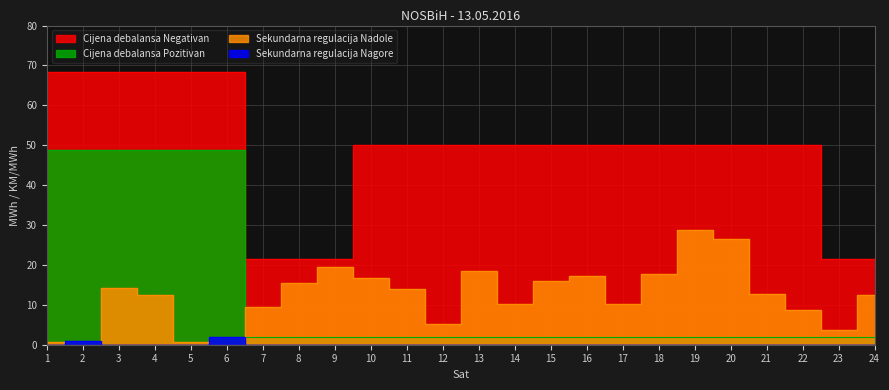

Reading left to right, extract all data points from this chart.

Sekundarna regulacija Nadole: 1=0.7	2=0.0	3=14.3	4=12.6	5=0.6	6=0.0	7=9.4	8=15.5	9=19.5	10=16.6	11=14.0	12=5.1	13=18.4	14=10.2	15=15.9	16=17.2	17=10.3	18=17.8	19=28.7	20=26.6	21=12.7	22=8.8	23=3.6	24=12.5
Sekundarna regulacija Nagore: 1=0.0	2=1.0	3=0.0	4=0.0	5=0.0	6=1.9	7=0.0	8=0.0	9=0.0	10=0.0	11=0.0	12=0.0	13=0.0	14=0.0	15=0.0	16=0.0	17=0.0	18=0.0	19=0.0	20=0.0	21=0.0	22=0.0	23=0.0	24=0.0
Cijena debalansa Negativan: 1=68.5	2=68.5	3=68.5	4=68.5	5=68.5	6=68.5	7=21.5	8=21.5	9=21.5	10=50.0	11=50.0	12=50.0	13=50.0	14=50.0	15=50.0	16=50.0	17=50.0	18=50.0	19=50.0	20=50.0	21=50.0	22=50.0	23=21.5	24=21.5
Cijena debalansa Pozitivan: 1=48.9	2=48.9	3=48.9	4=48.9	5=48.9	6=48.9	7=2.0	8=2.0	9=2.0	10=2.0	11=2.0	12=2.0	13=2.0	14=2.0	15=2.0	16=2.0	17=2.0	18=2.0	19=2.0	20=2.0	21=2.0	22=2.0	23=2.0	24=2.0